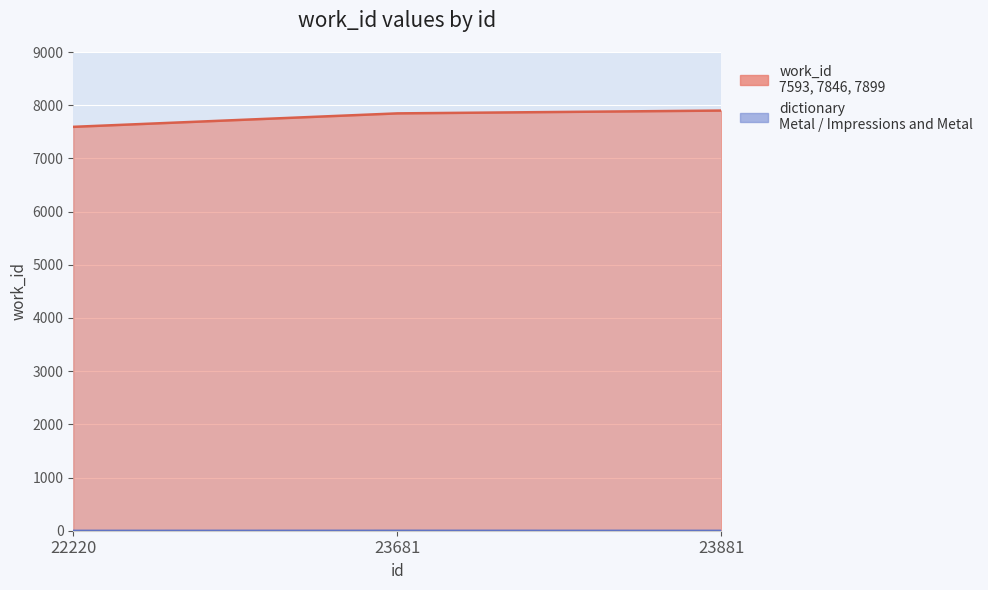

What is the sum of the values at 23681 and 23881?

15745